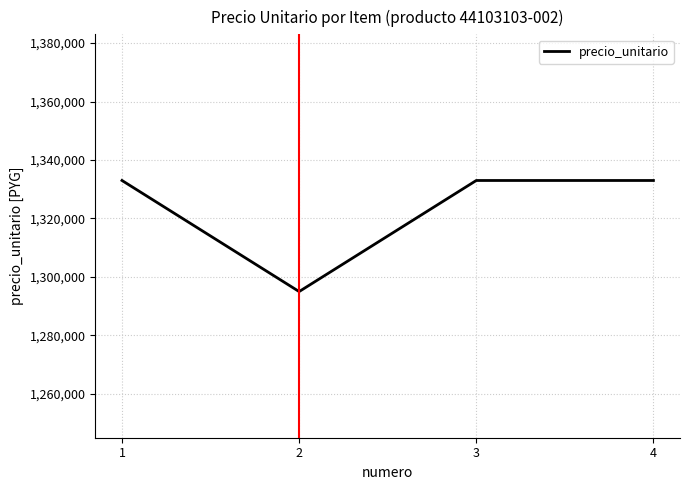

The chart shows a value of 1952870 at 2. True or false?

False